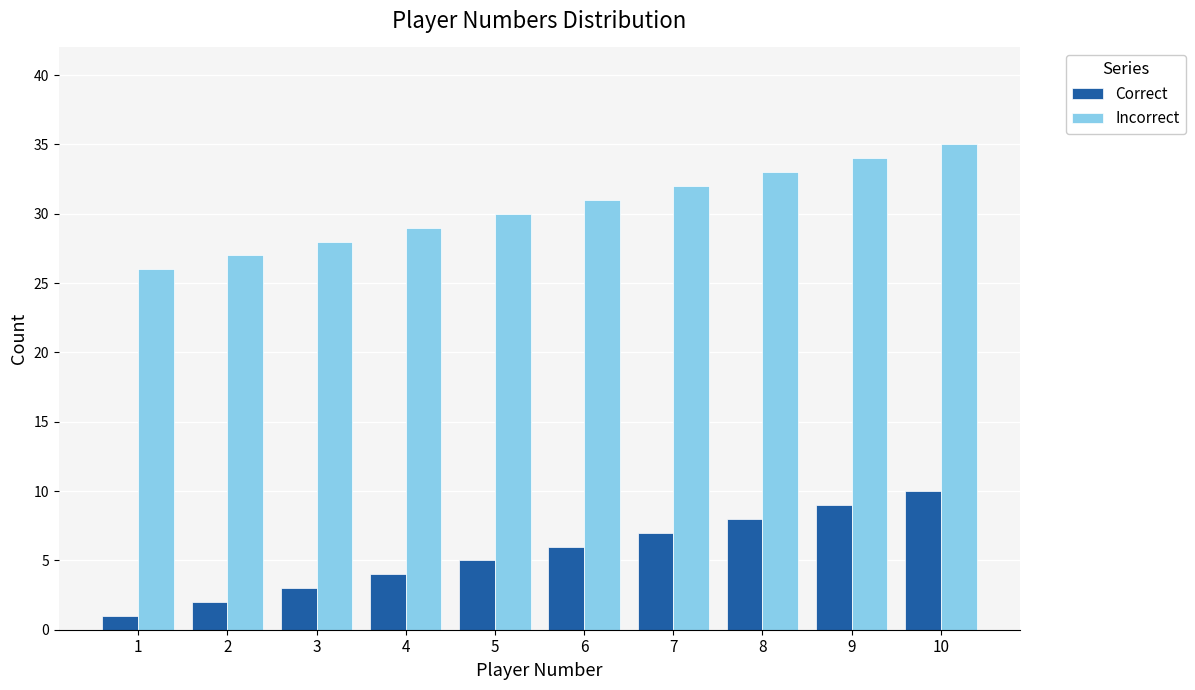

How many data points does each series have?

10